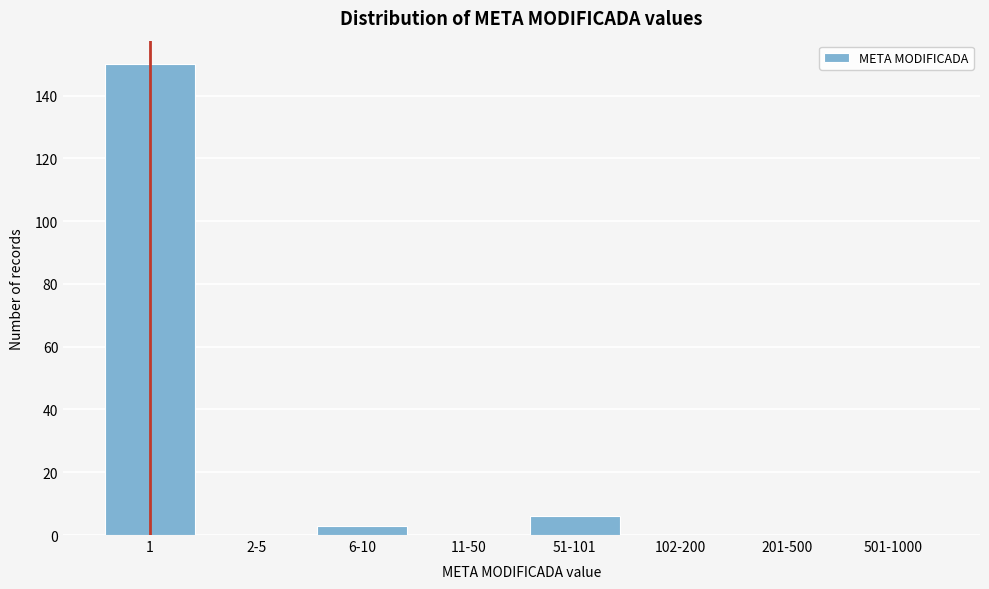

Reading left to right, what are all the values shown in this chart?

1=150	2-5=0	6-10=3	11-50=0	51-101=6	102-200=0	201-500=0	501-1000=0